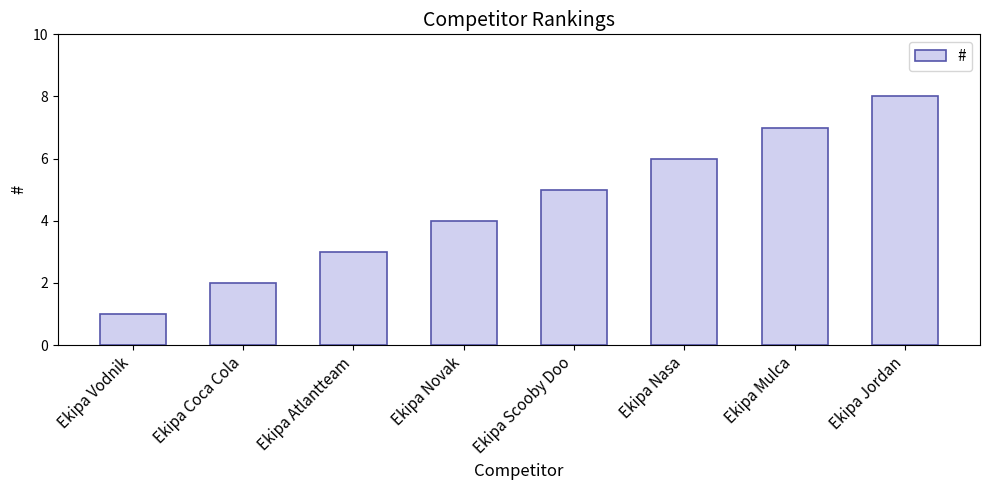

The chart shows a value of 8 at Ekipa Jordan. True or false?

True